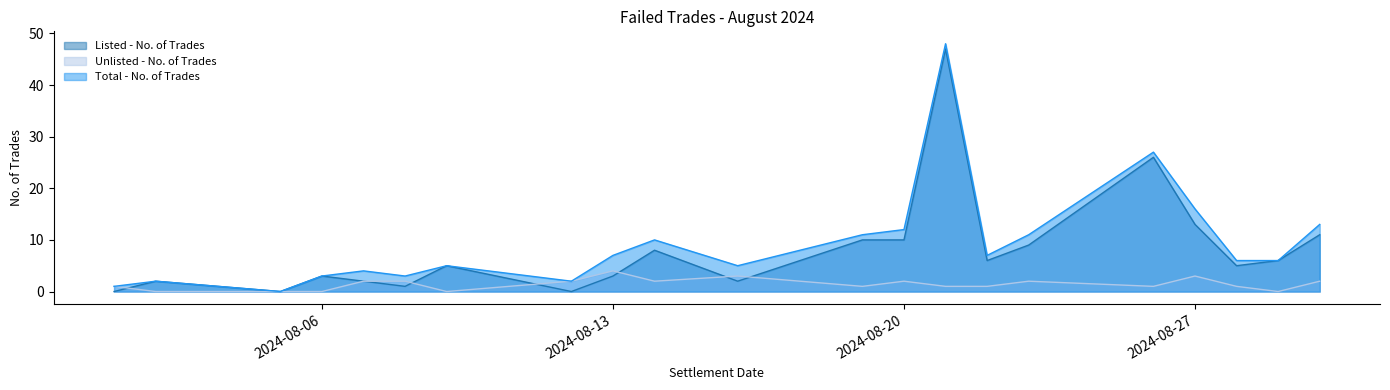

What is the difference between the Unlisted - No. of Trades values at 2024-08-06 and 2024-08-20?

2